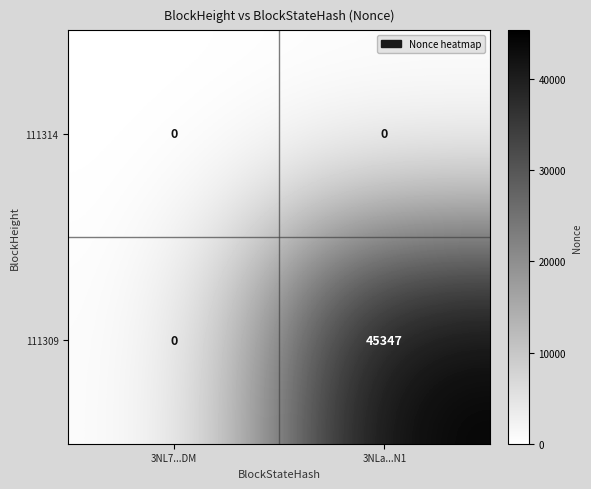

Between 3NL7...DM and 3NLa...N1, which series saw the biggest shift?

111309